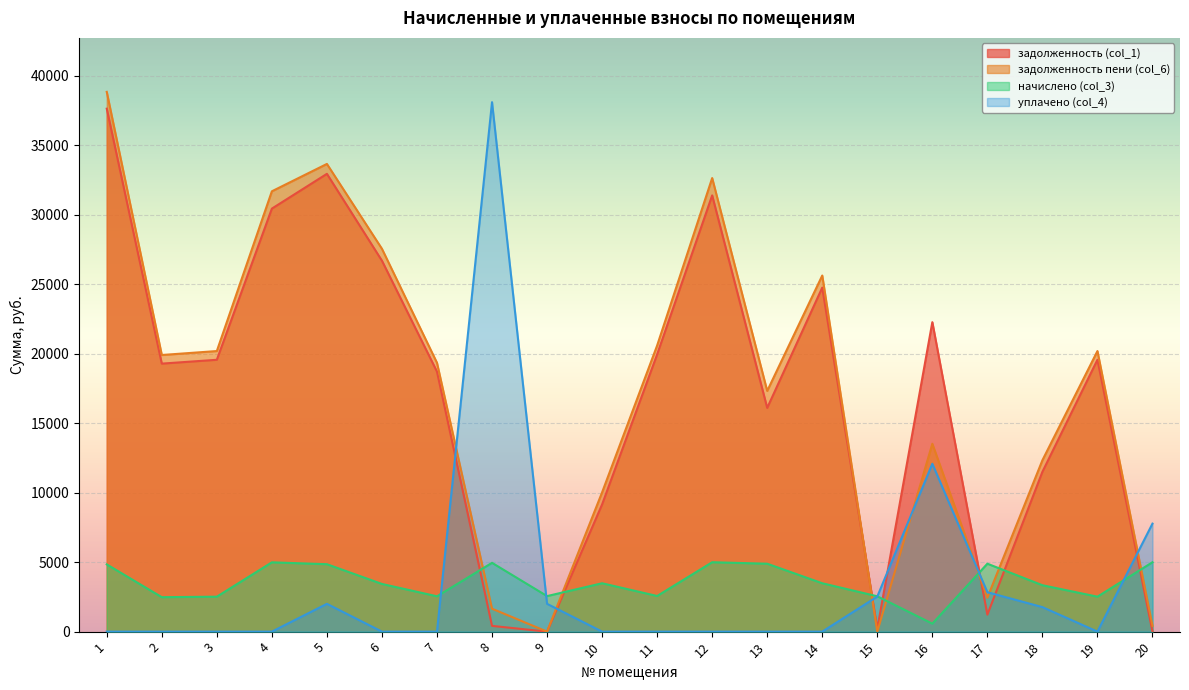

What is the average value of the задолженность (col_1) series?

17089.3